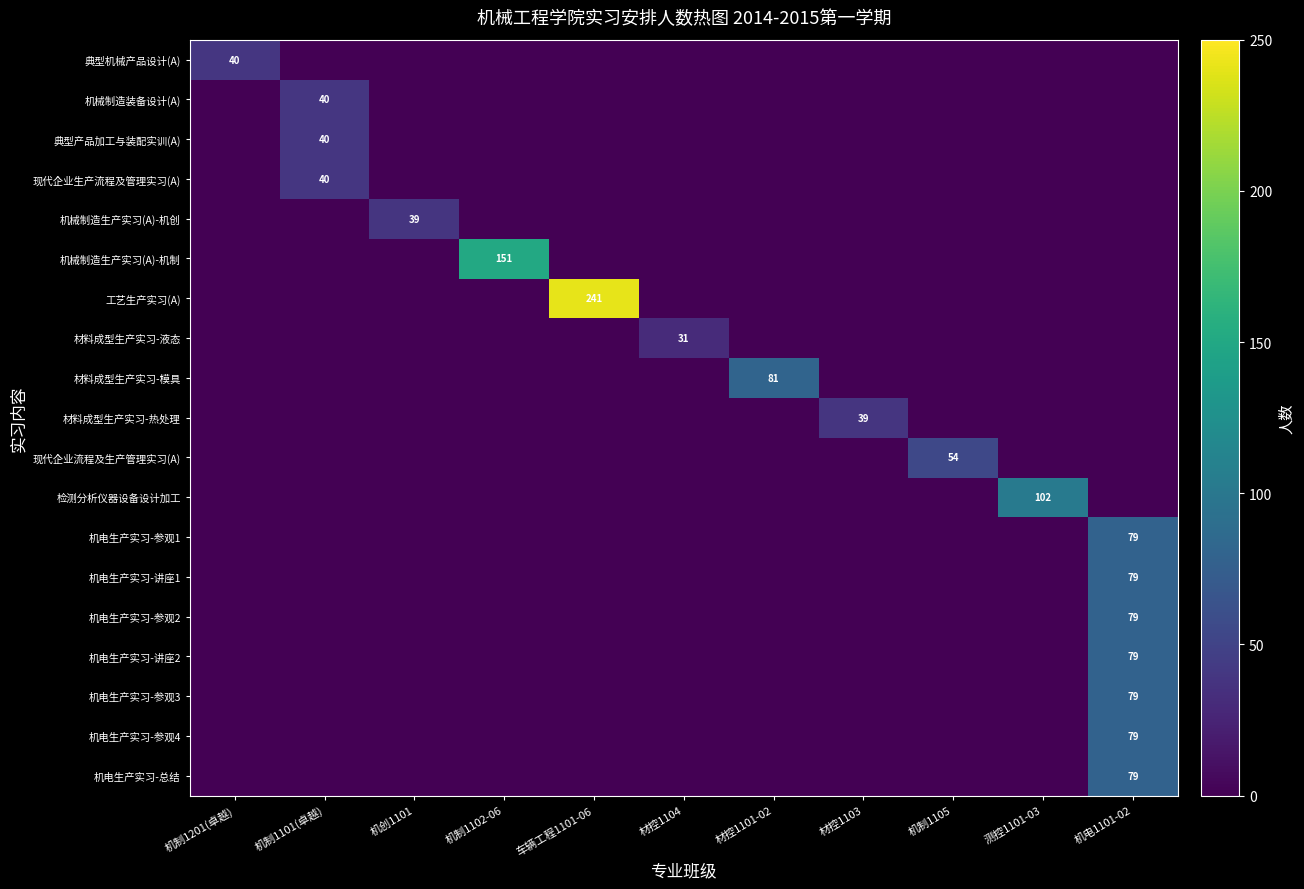

Where is 现代企业生产流程及管理实习(A) nearest to the value 20?

机制1201(卓越)